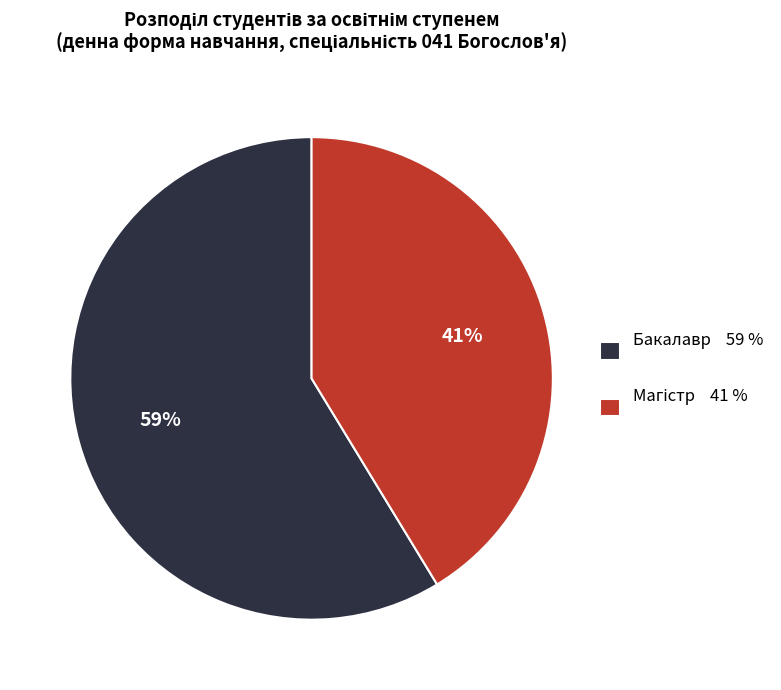

Is it true that Бакалавр 59 % is 59% of the pie?

True